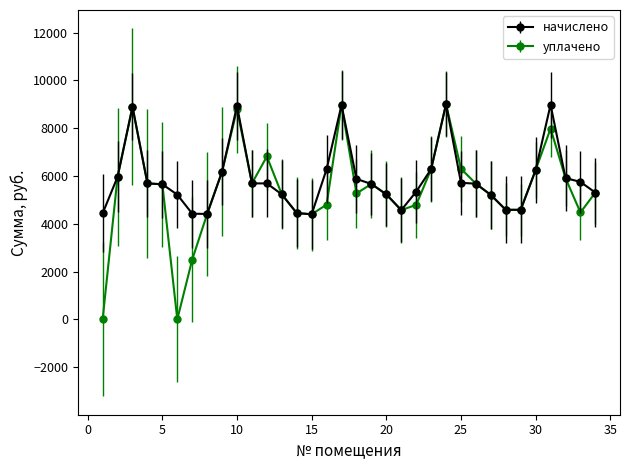

What is the value of the начислено point at the 30th from the left?

6247.3